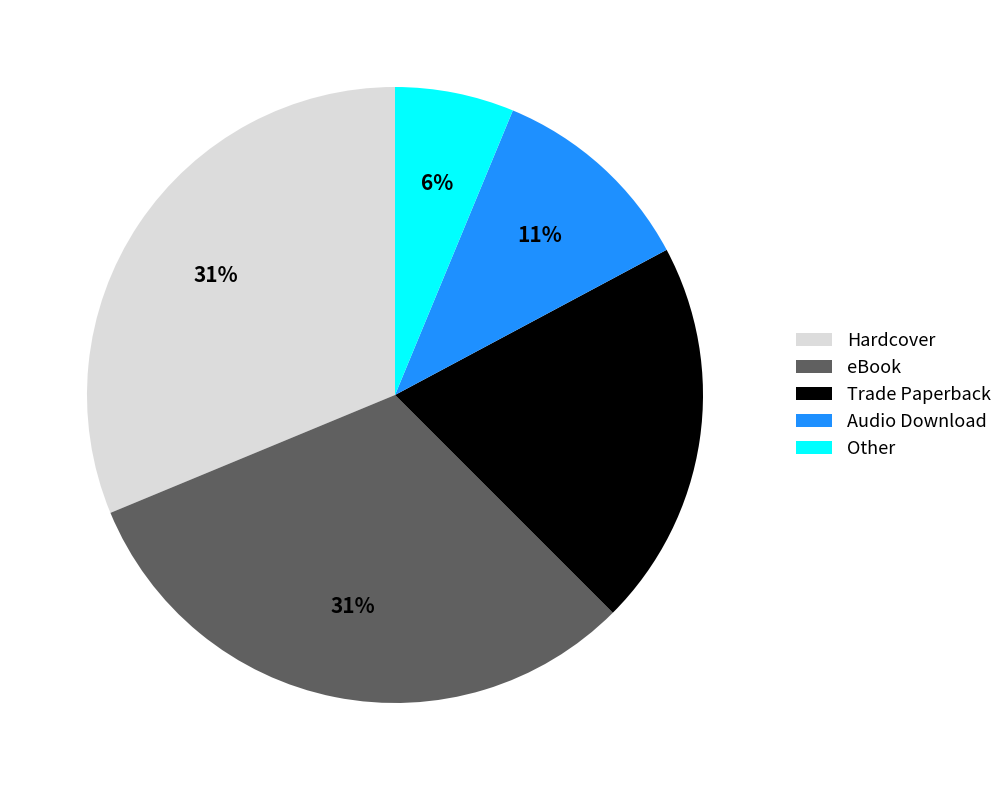

To the nearest percent, what is the combined percentage of Audio Download and Trade Paperback?

31%